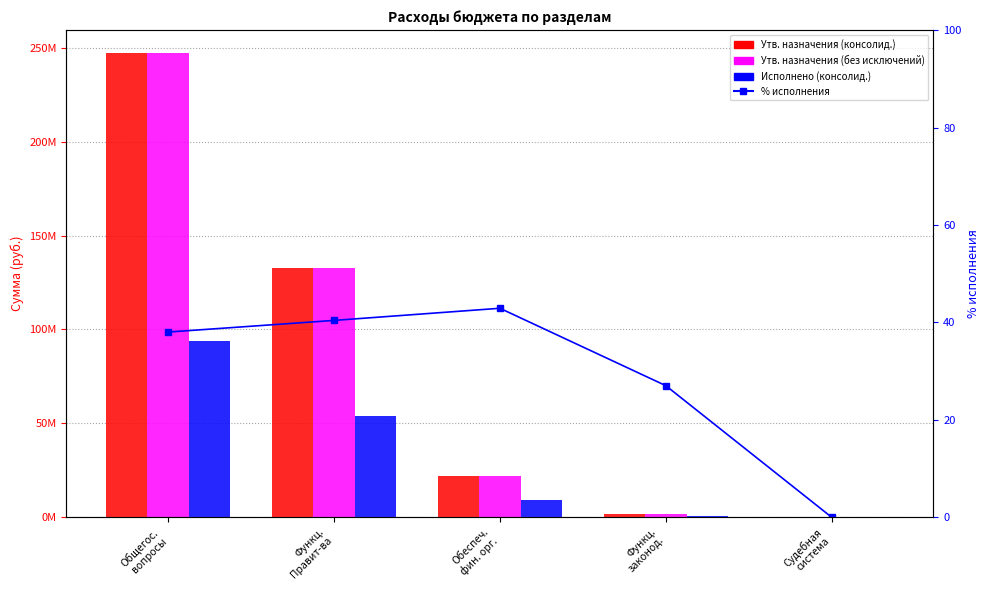

What is the value of the Исполнено (консолид.) bar at the 2nd from the left?

53739284.0